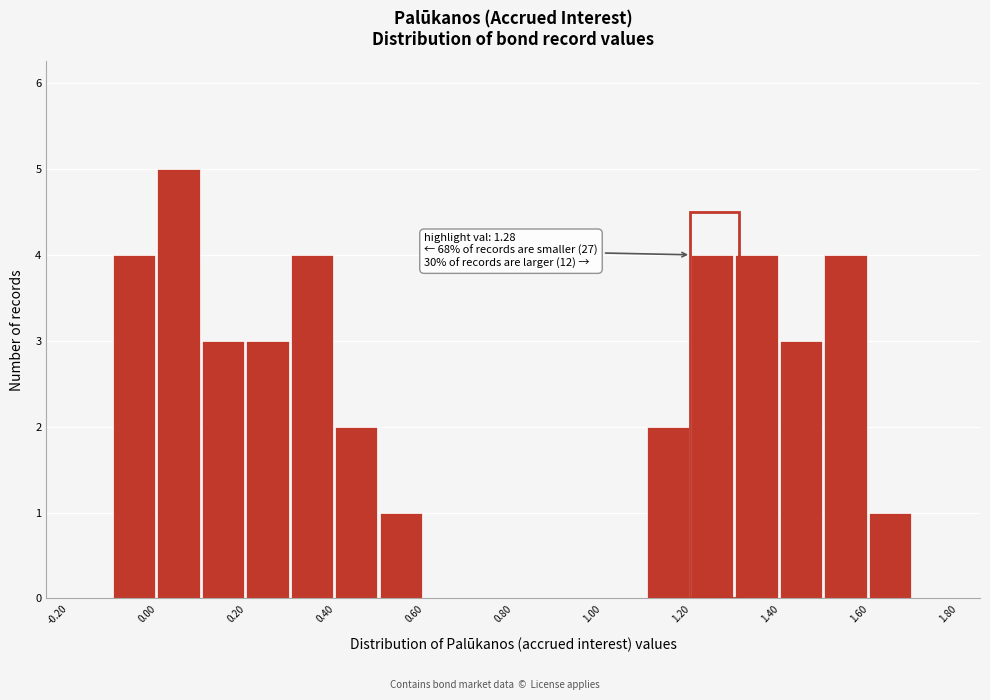

Over which range of the x-axis is the bar tallest?

0.0 to 0.1